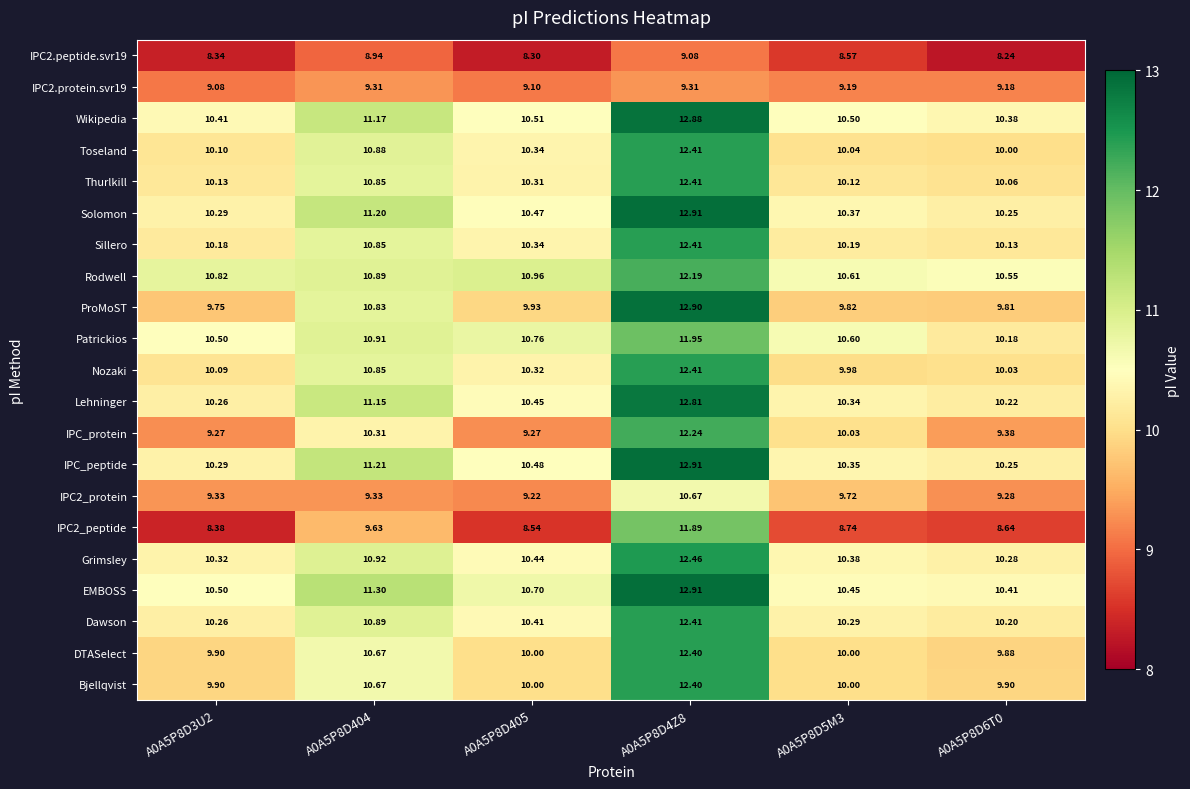

At which category does the chart reach its peak across all series?

A0A5P8D4Z8